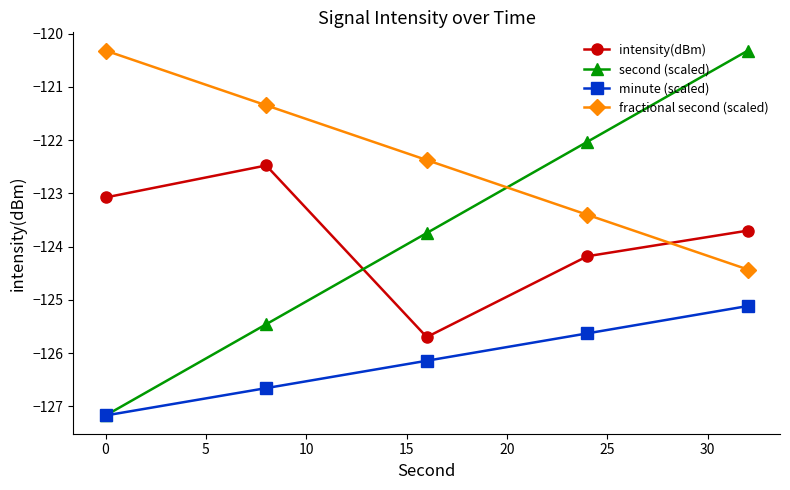

What are all the series names shown in the legend?

intensity(dBm), second (scaled), minute (scaled), fractional second (scaled)